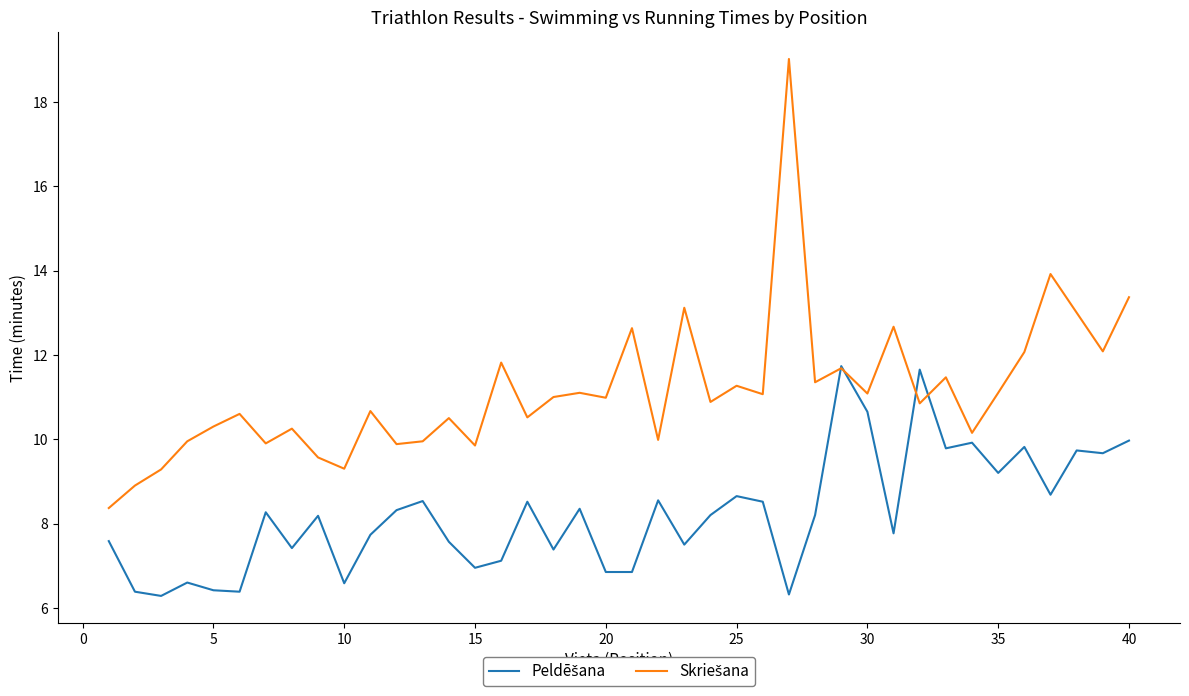

What is the maximum value shown in the chart?

19.0